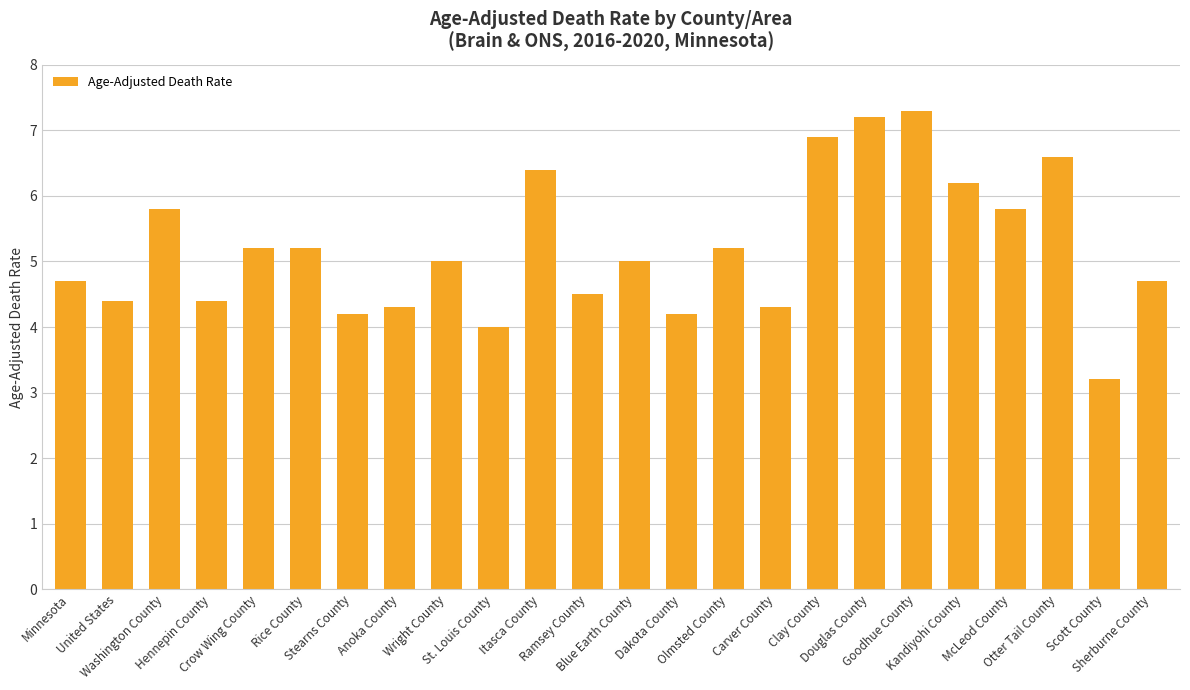

Reading left to right, what are all the values shown in this chart?

Minnesota=4.7	United States=4.4	Washington County=5.8	Hennepin County=4.4	Crow Wing County=5.2	Rice County=5.2	Stearns County=4.2	Anoka County=4.3	Wright County=5.0	St. Louis County=4.0	Itasca County=6.4	Ramsey County=4.5	Blue Earth County=5.0	Dakota County=4.2	Olmsted County=5.2	Carver County=4.3	Clay County=6.9	Douglas County=7.2	Goodhue County=7.3	Kandiyohi County=6.2	McLeod County=5.8	Otter Tail County=6.6	Scott County=3.2	Sherburne County=4.7